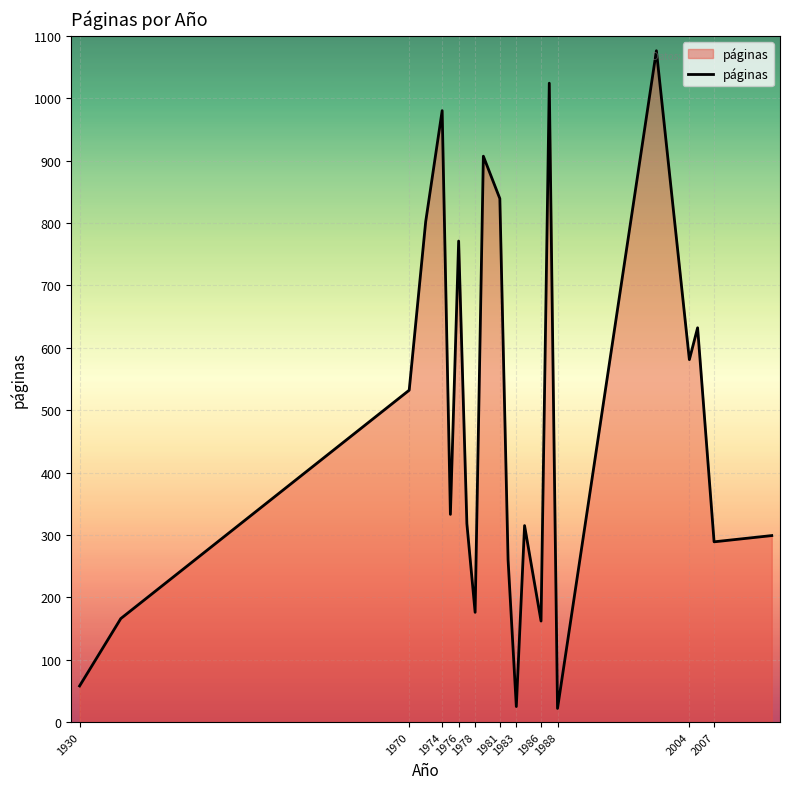

What is the difference between the maximum and minimum values?

1054